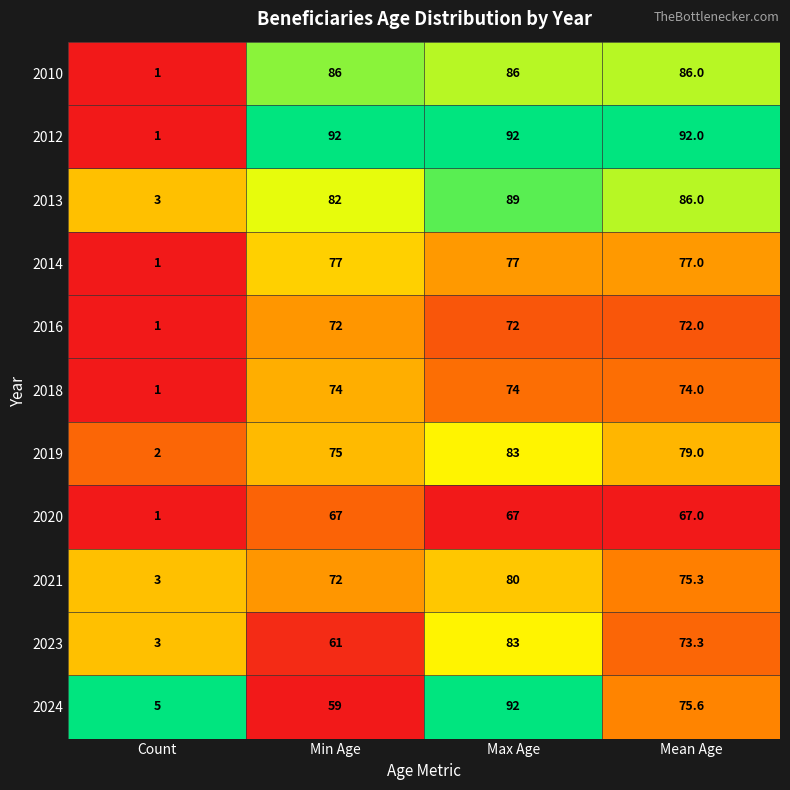

What is the difference between the maximum and minimum values in the 2020 series?

66.0